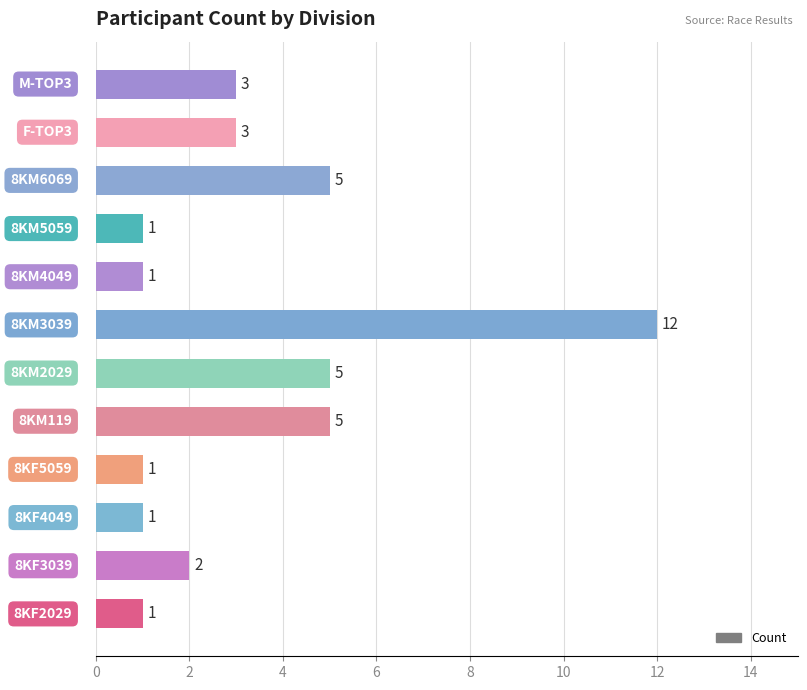

What is the maximum value shown in the chart?

12